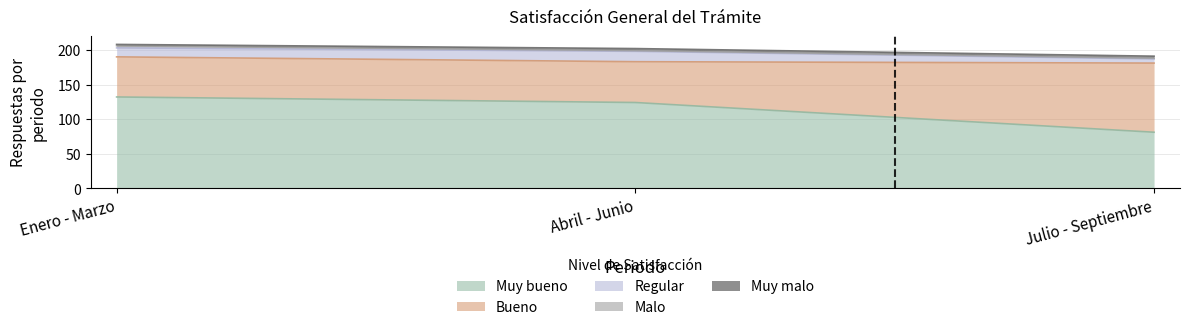

Does the chart display data point markers on the line(s)?

No